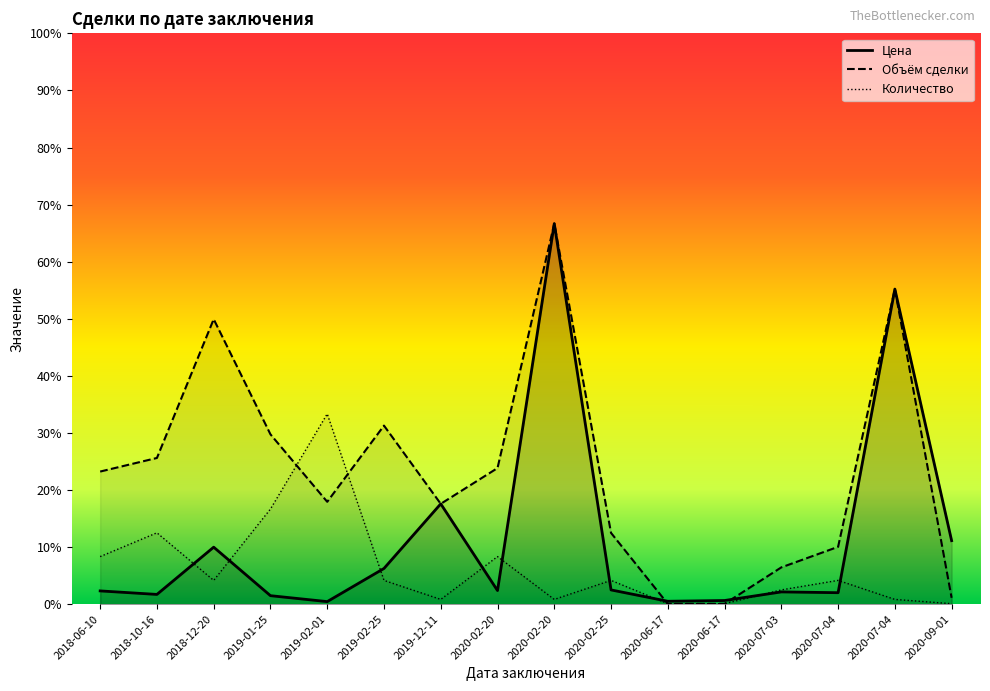

The Количество series shows 1635.8 at 2019-01-25. True or false?

True